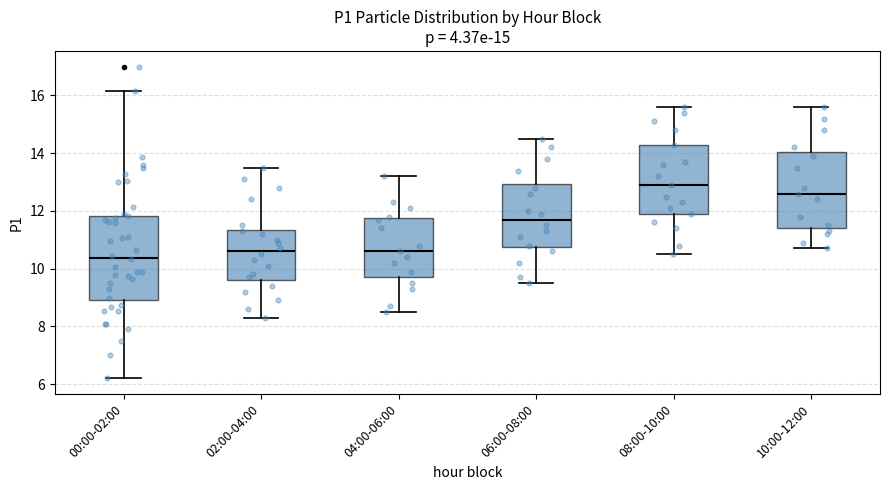

Comparing the boxes themselves (not the whiskers), which one is the tallest?

00:00-02:00